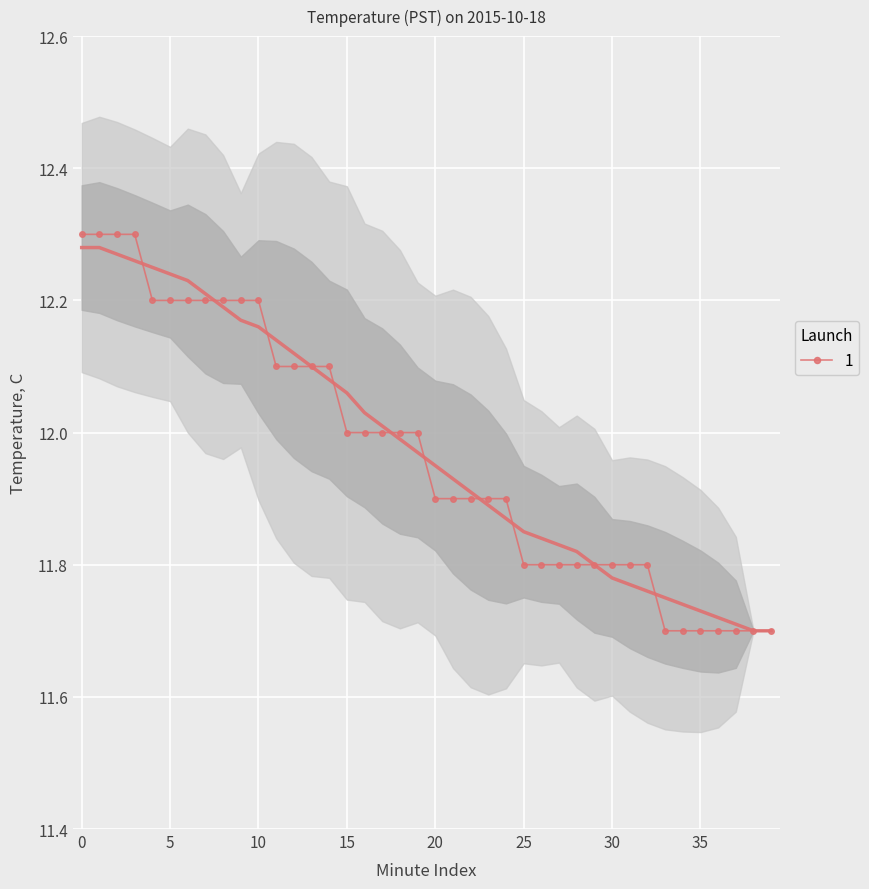

Rank the categories by value from highest to lowest.

0, 1, 2, 3, 4, 5, 6, 7, 8, 9, 10, 11, 12, 13, 14, 15, 16, 17, 18, 19, 20, 21, 22, 23, 24, 25, 26, 27, 28, 29, 30, 31, 32, 33, 34, 35, 36, 37, 38, 39